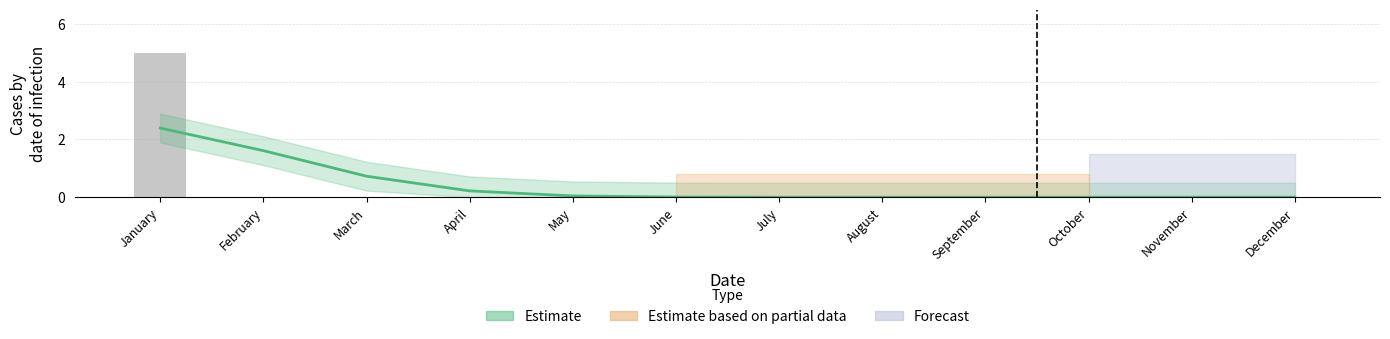

What is the difference between the maximum and minimum values in the Actual (Ambassadors) series?

5.0